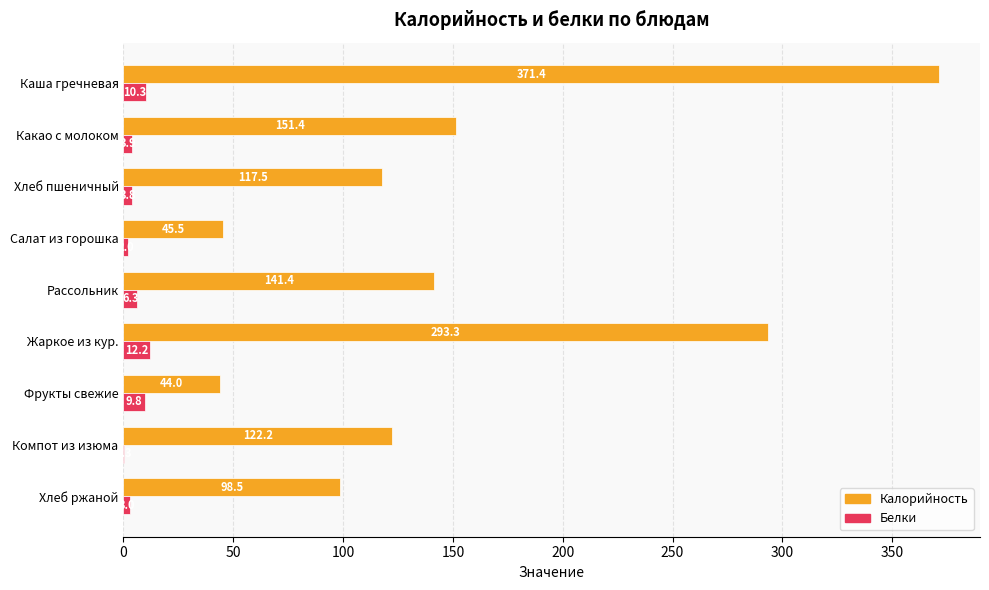

Which series changed the most between Какао с молоком and Салат из горошка?

Калорийность